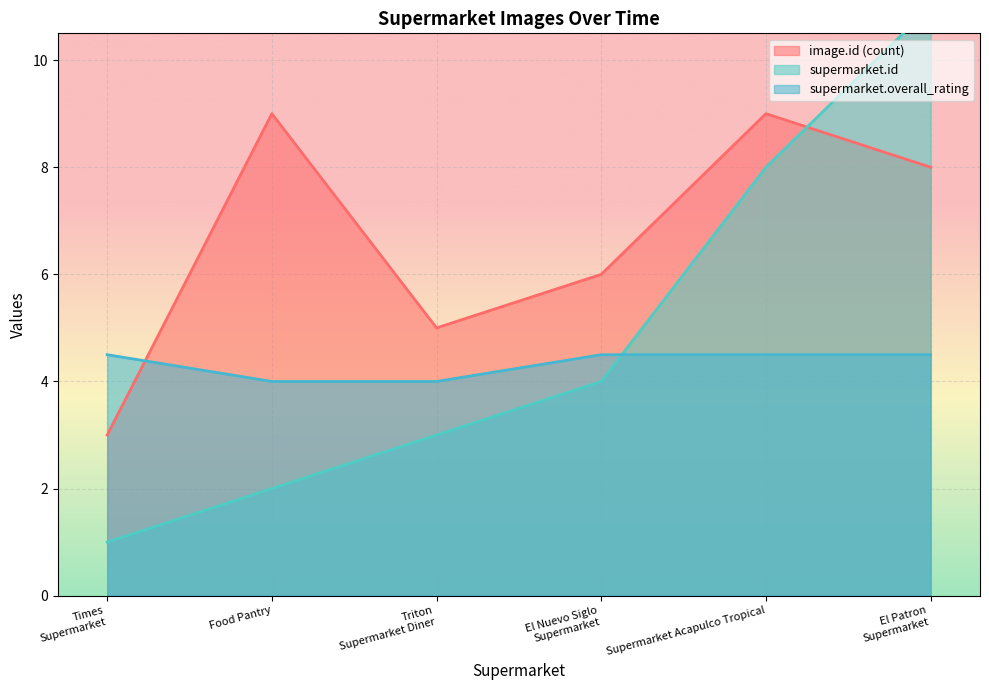

True or false: supermarket.id has more than 2 points higher than both neighbors.

False